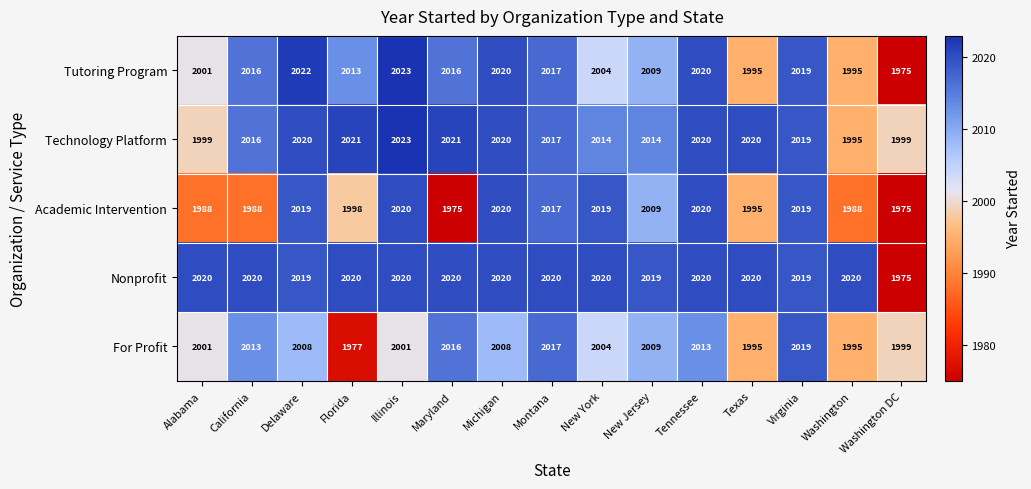

Count the number of categories in the chart.

15